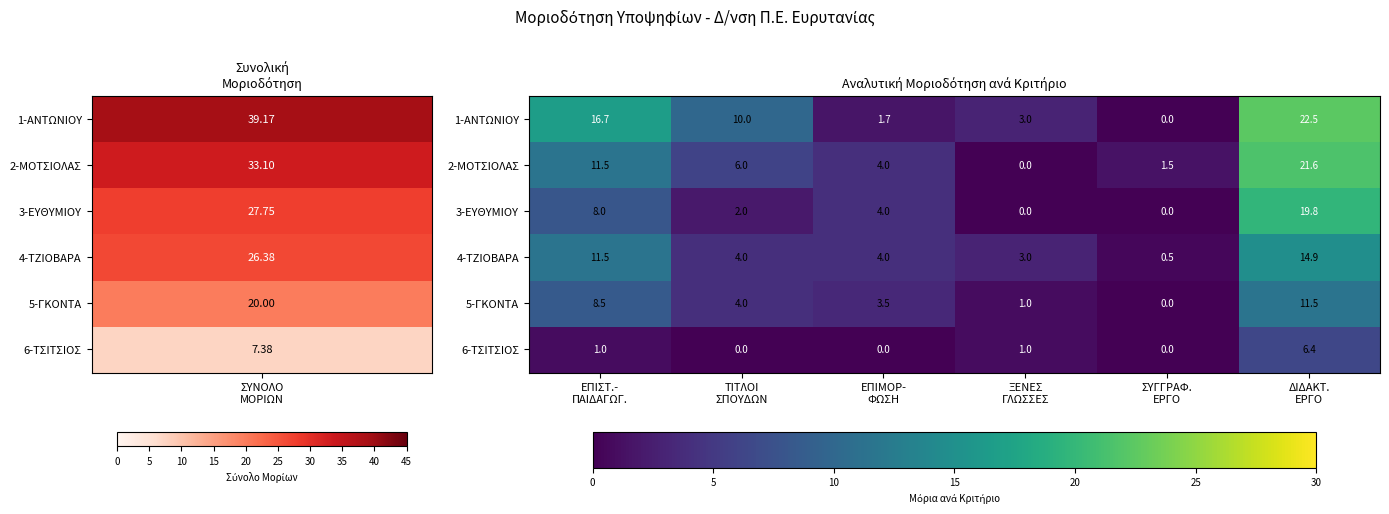

What is the difference between the maximum and minimum values in the 1-ΑΝΤΩΝΙΟΥ series?

22.5